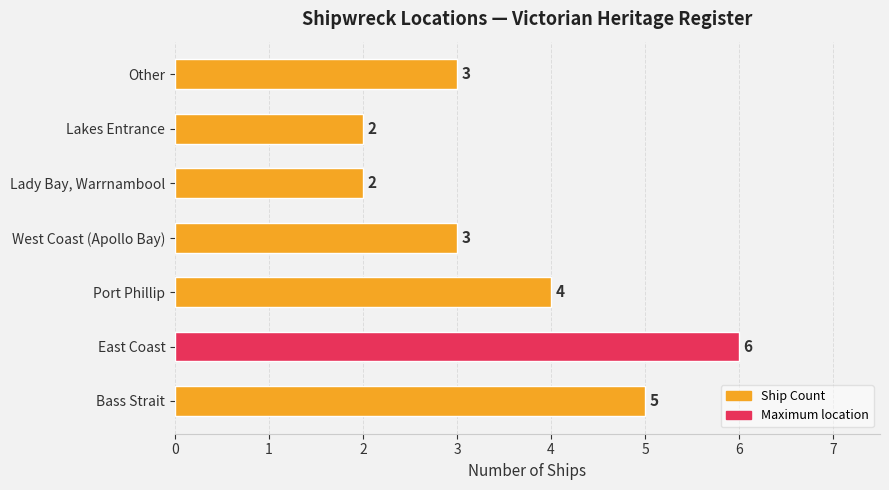

What is the average value?

4